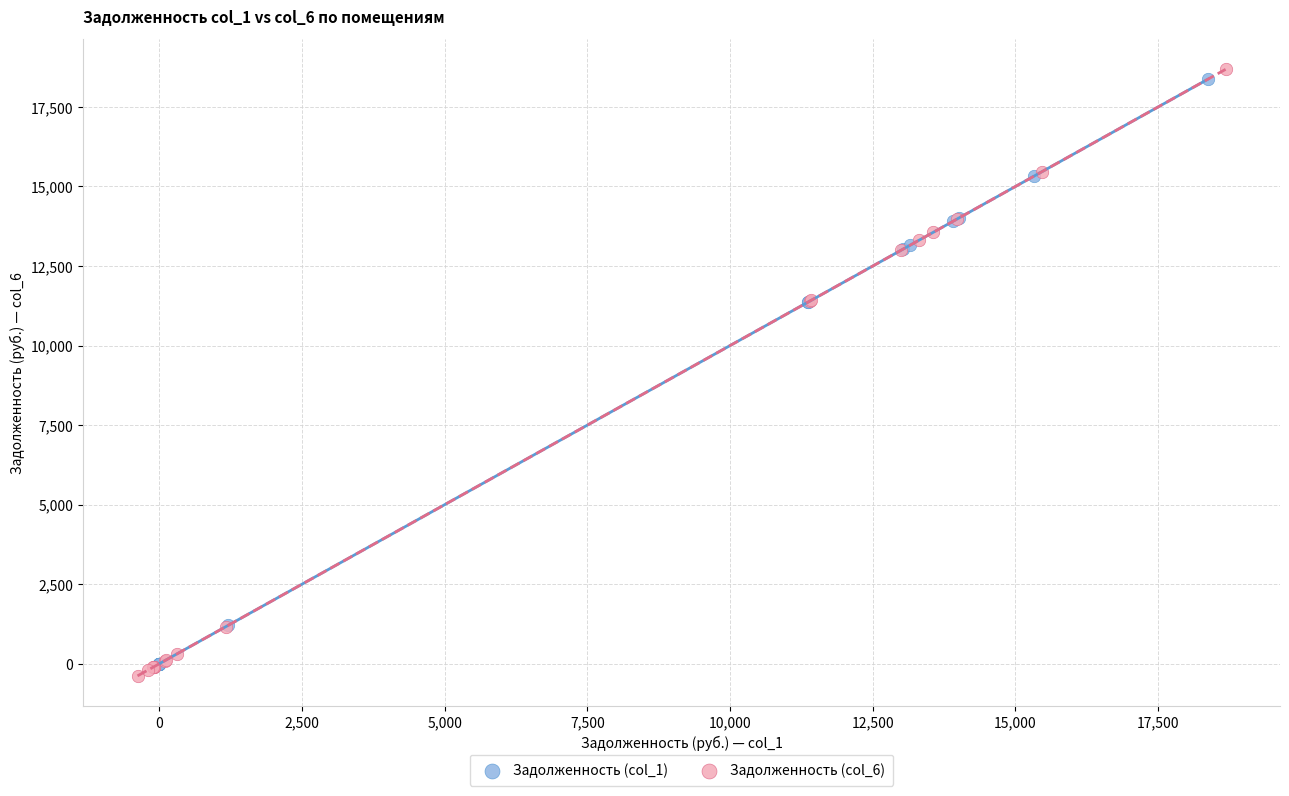

Which series contains the lowest Y value?

Задолженность (col_6)